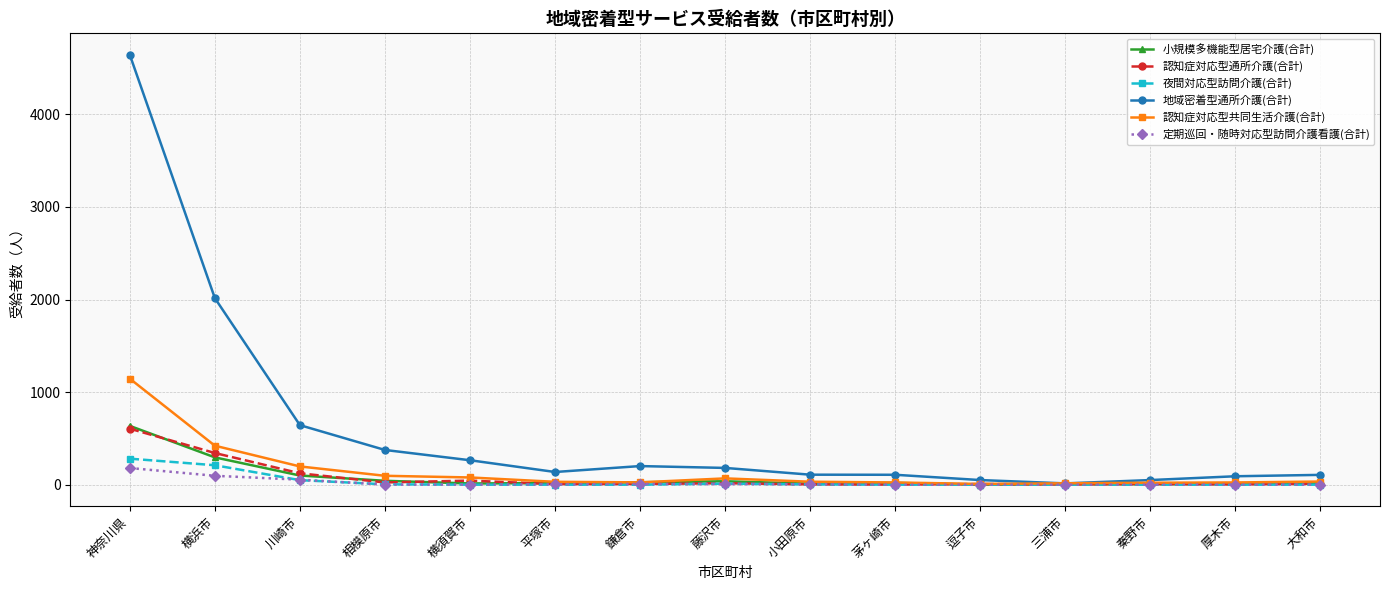

Which label corresponds to the largest value in the chart?

神奈川県